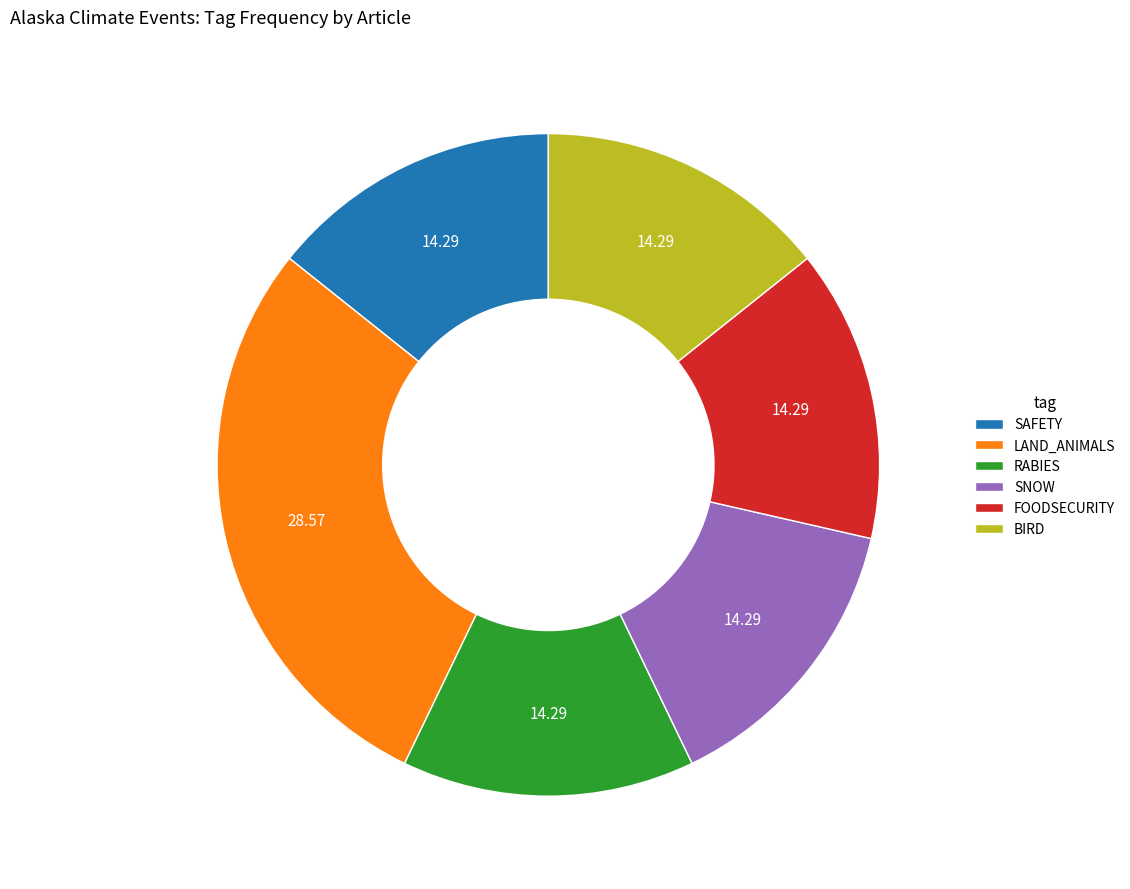

Is there a majority slice in this chart?

No